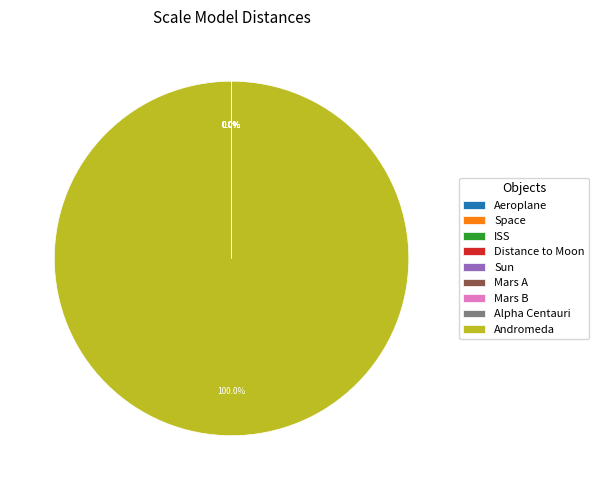

Is there any slice that represents more than half of the pie?

Yes